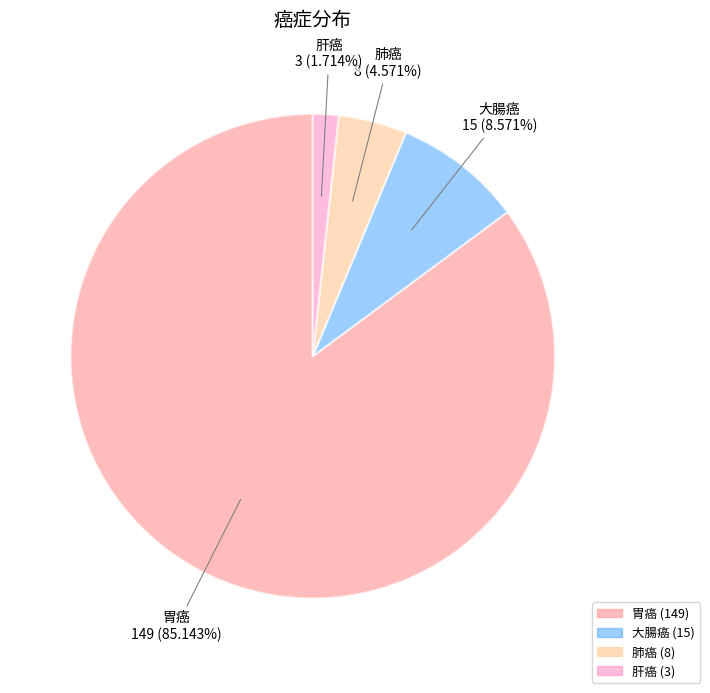

Does any single category account for the majority?

Yes